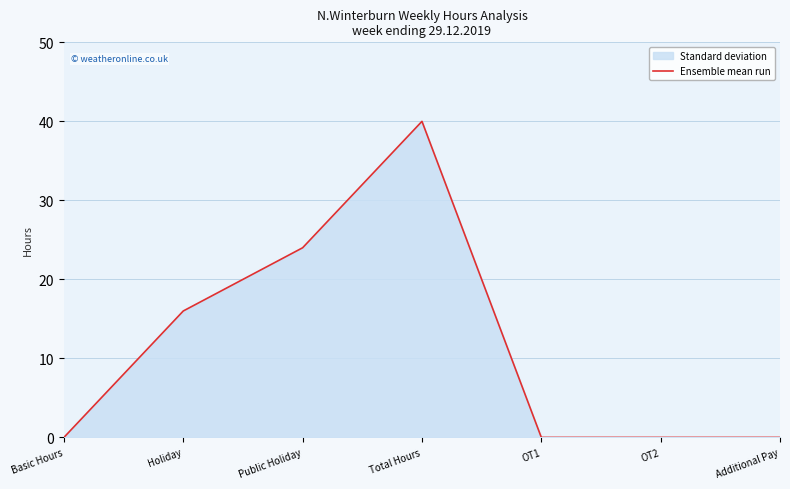

Reading right to left, transcribe all the data shown in this chart.

0	0	0	40	24	16	0